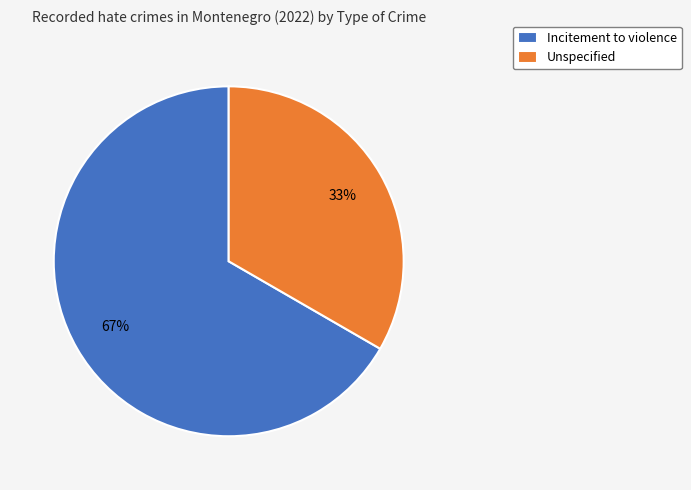

Count the number of slices in the pie.

2